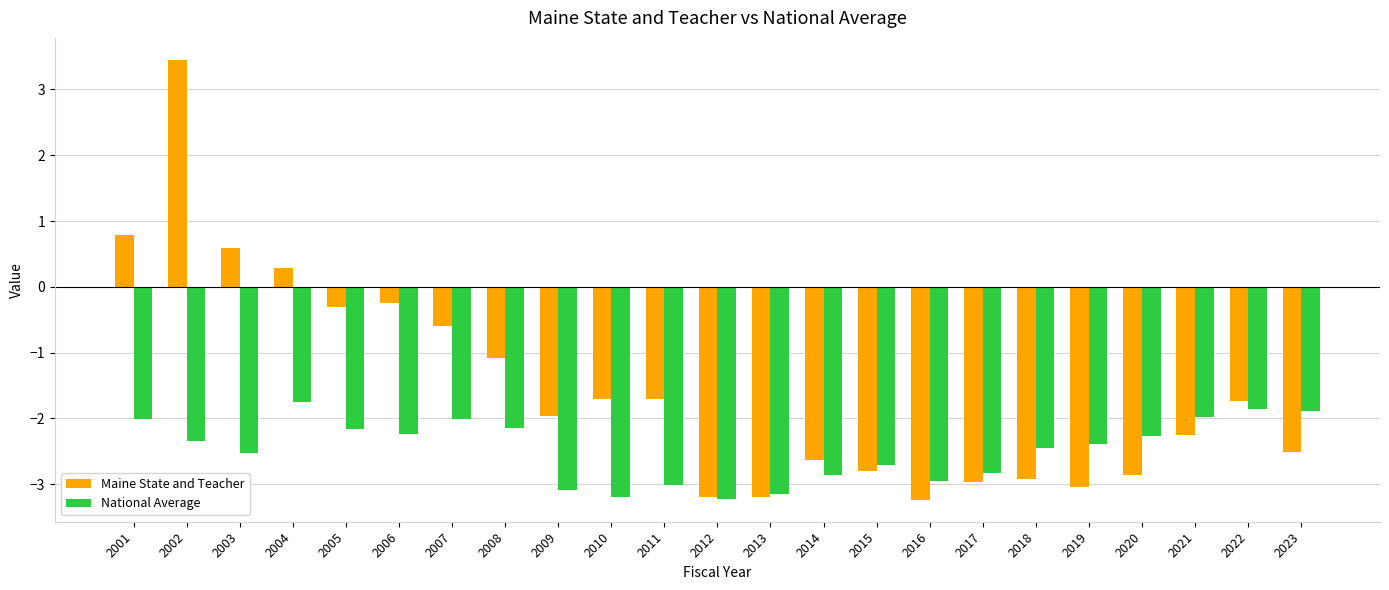

Does the chart contain stacked bars?

No